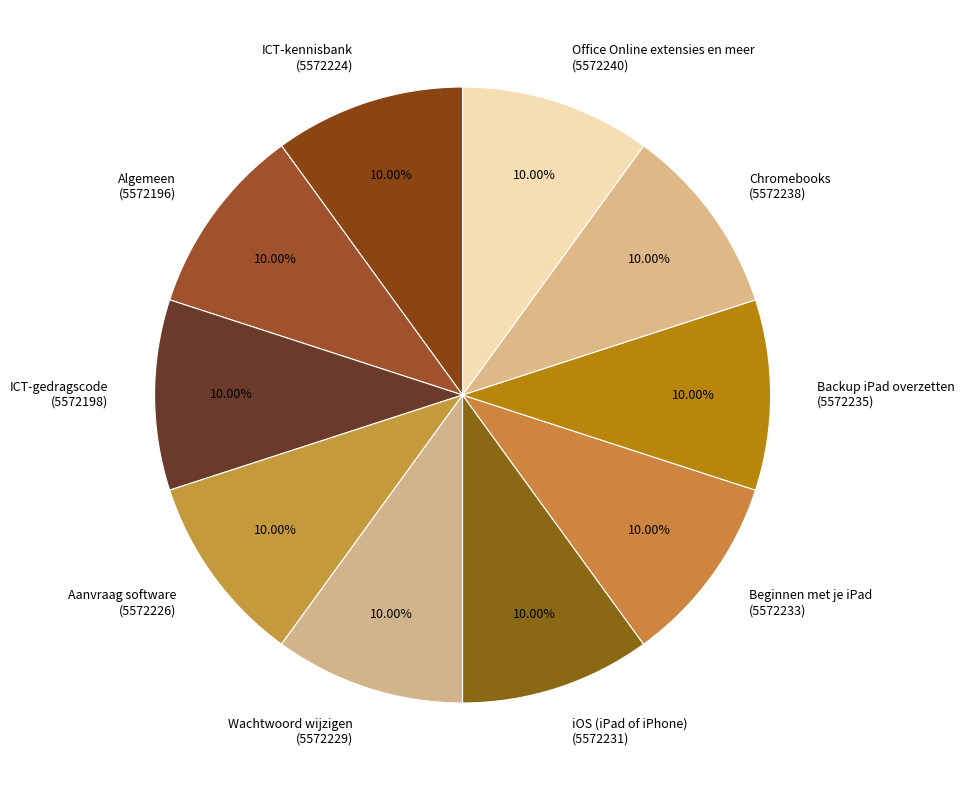

How many slices are in this pie chart?

10